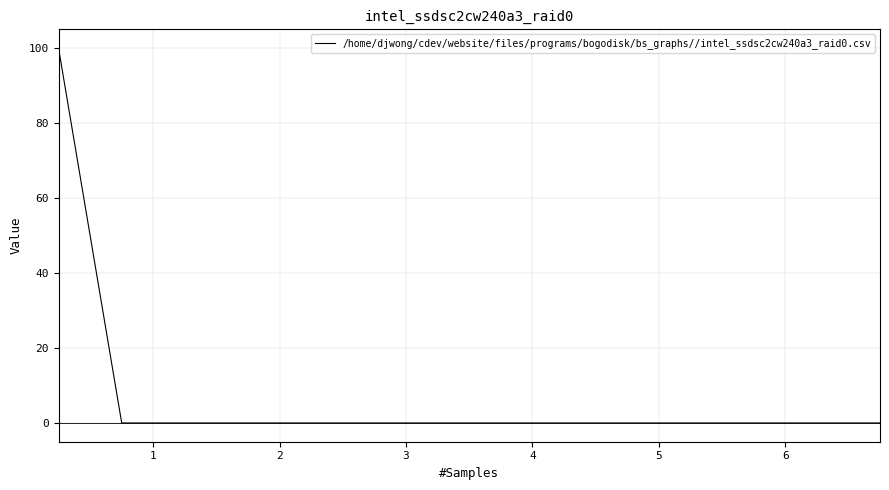

What is the greatest value displayed?

100.0